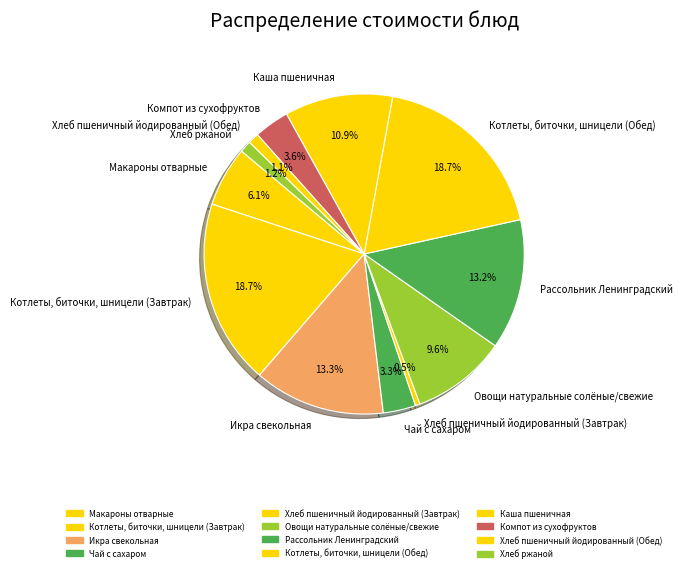

Which slice is the smallest?

Хлеб пшеничный йодированный (Завтрак)